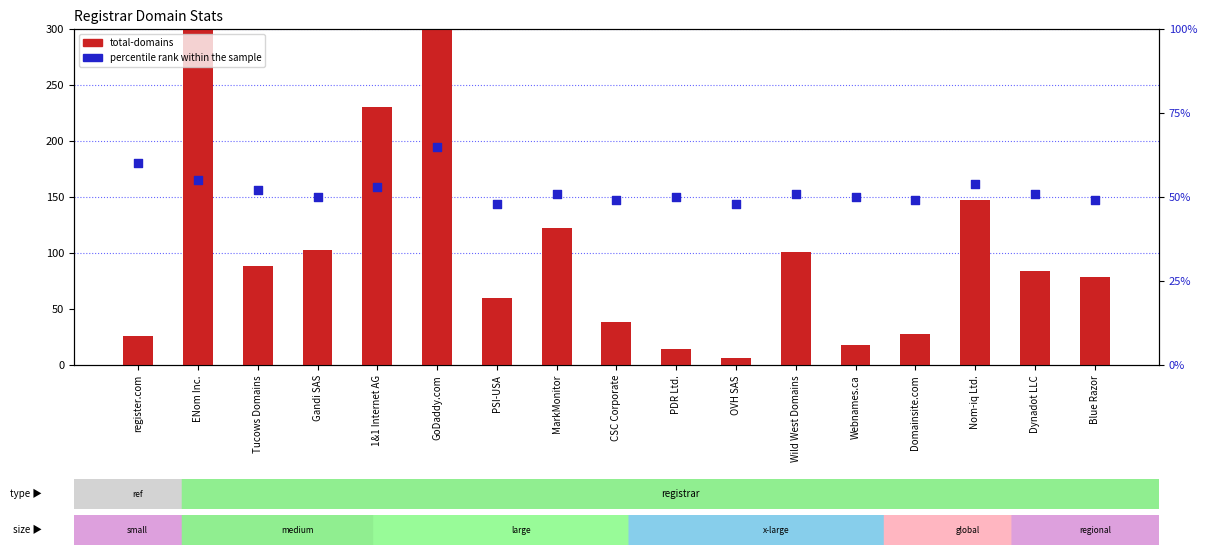

What are all the series names shown in the legend?

total-domains, percentile rank within the sample